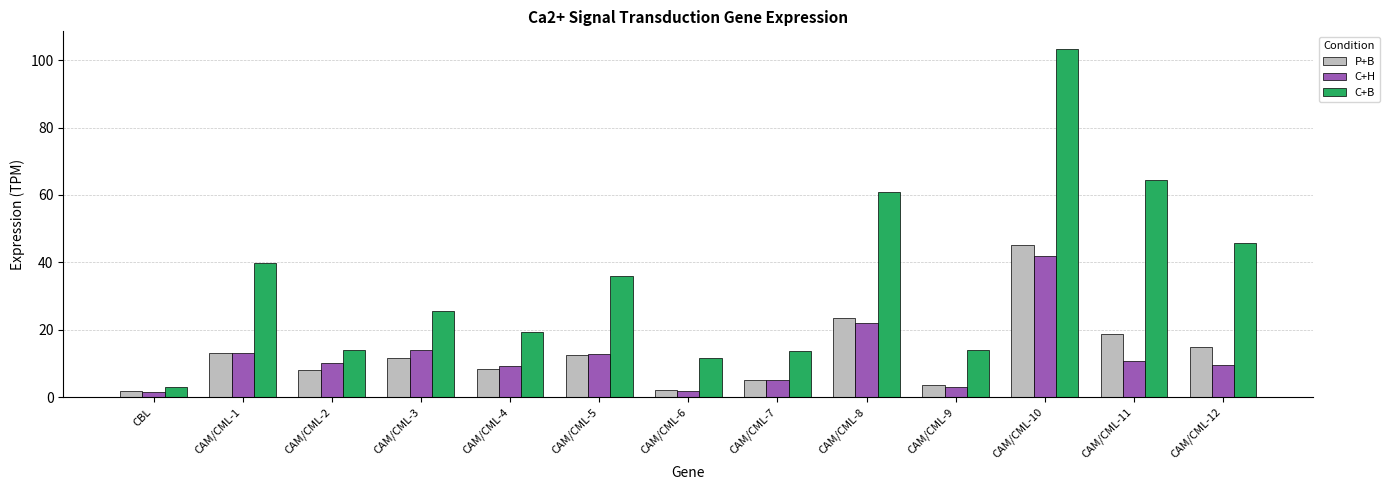

Is the value of C+H at CAM/CML-4 greater than the value of C+B at CAM/CML-6?

No